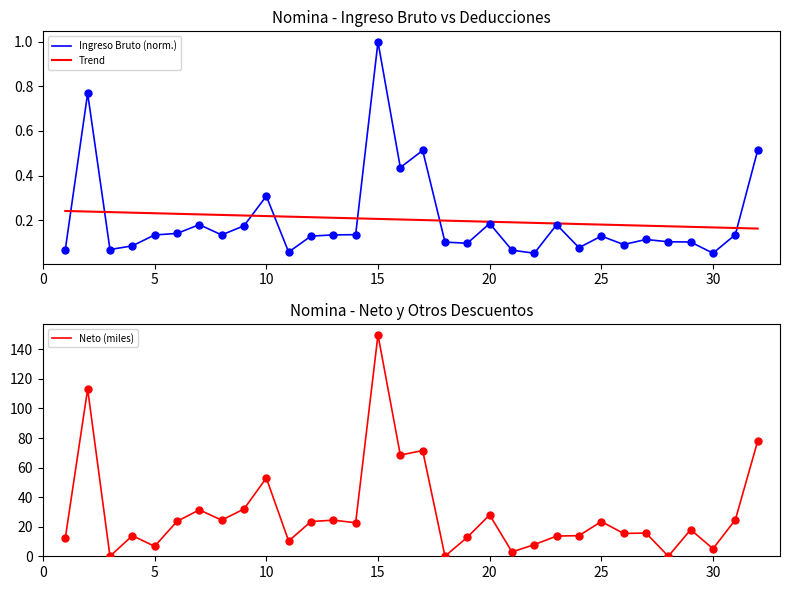

What are all the series names shown in the legend?

Ingreso Bruto (norm.), Trend, Neto (miles)